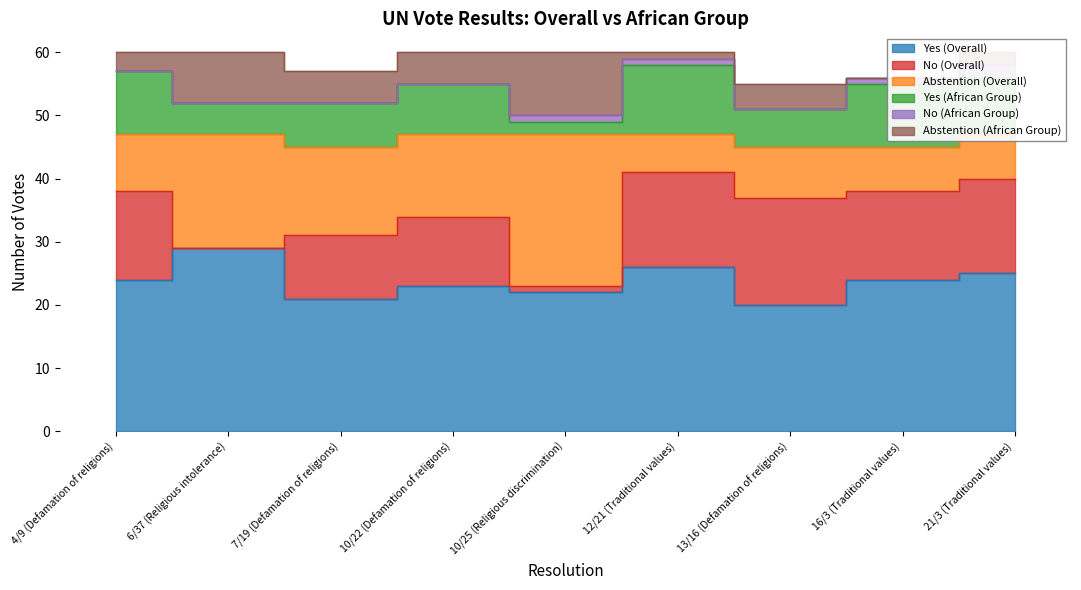

What is the label of the 2nd point from the right?

16/3 (Traditional values)